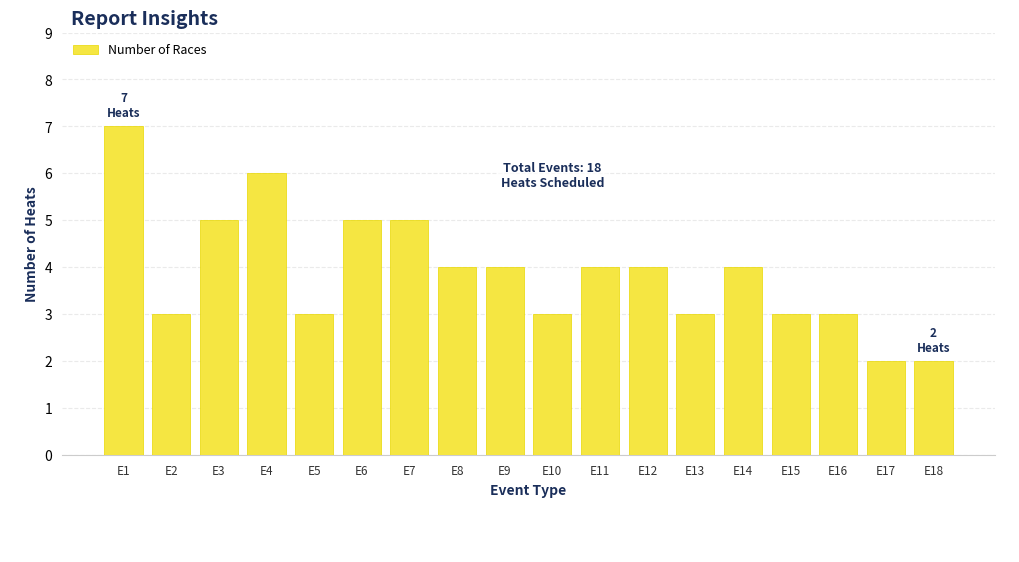

Reading left to right, transcribe all the data shown in this chart.

E1=7	E2=3	E3=5	E4=6	E5=3	E6=5	E7=5	E8=4	E9=4	E10=3	E11=4	E12=4	E13=3	E14=4	E15=3	E16=3	E17=2	E18=2